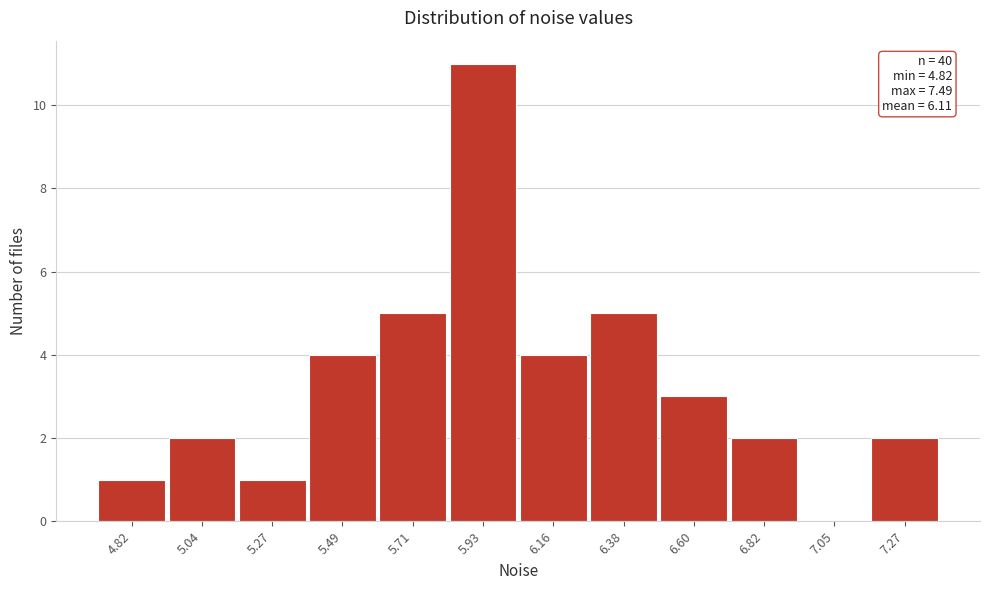

Reading right to left, list all the values displayed in this chart.

7.27=2	7.05=0	6.82=2	6.60=3	6.38=5	6.16=4	5.93=11	5.71=5	5.49=4	5.27=1	5.04=2	4.82=1